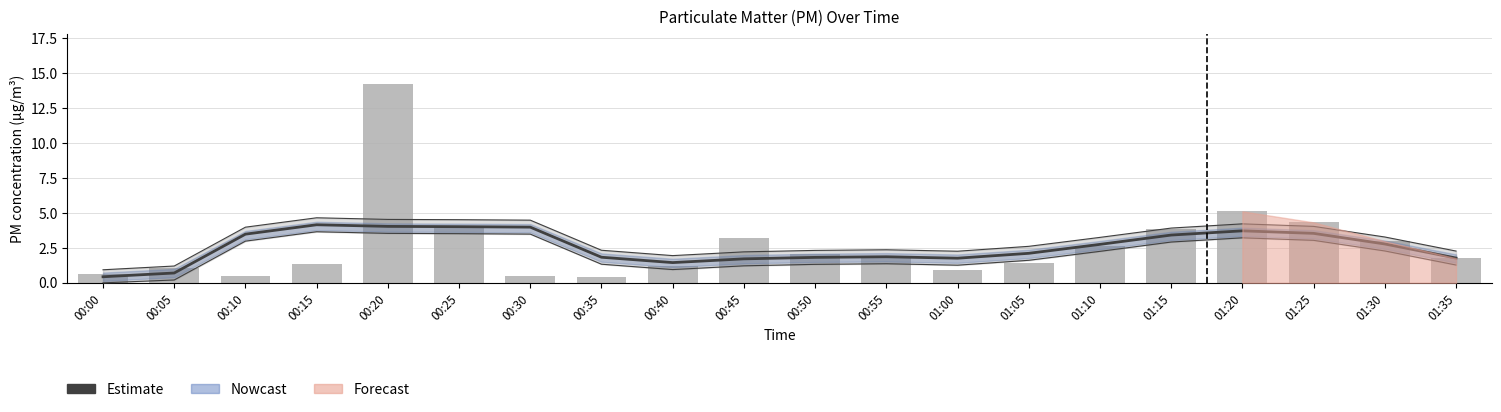

Which category has the lowest value in the P1 raw series?

00:35